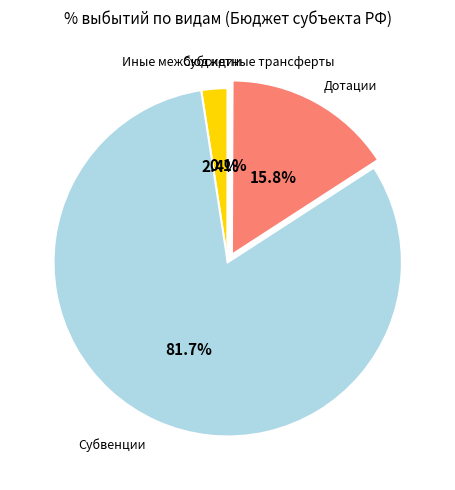

Is there any slice that represents more than half of the pie?

Yes